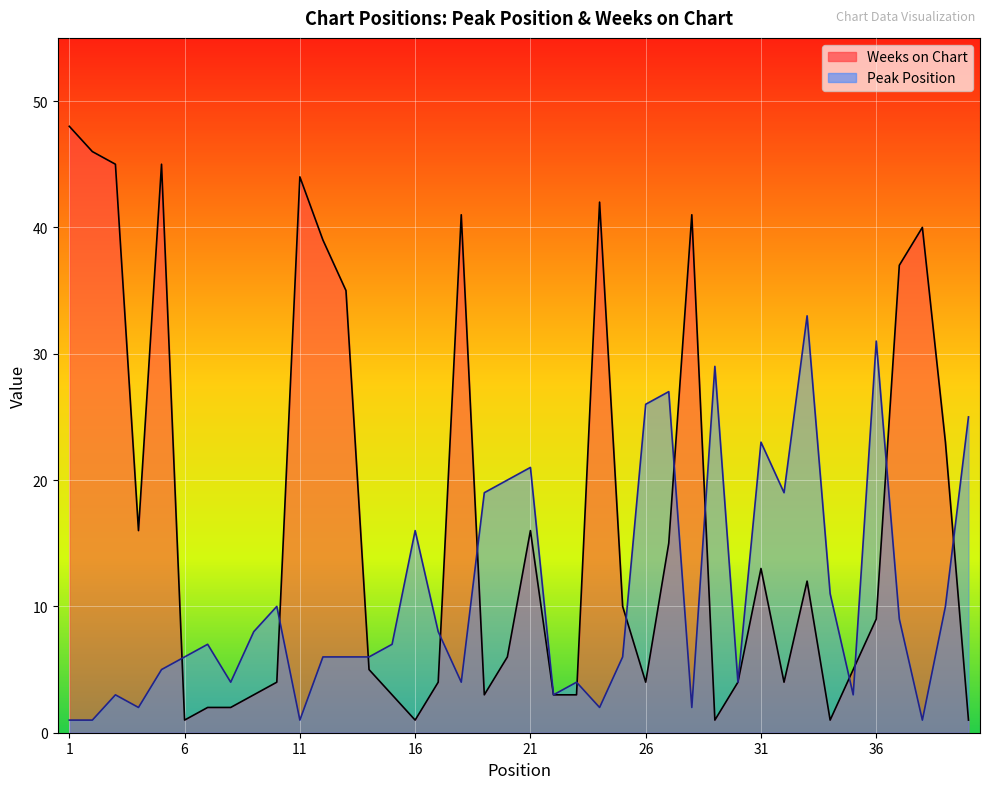

At which label does Weeks on Chart first exceed 9?

1